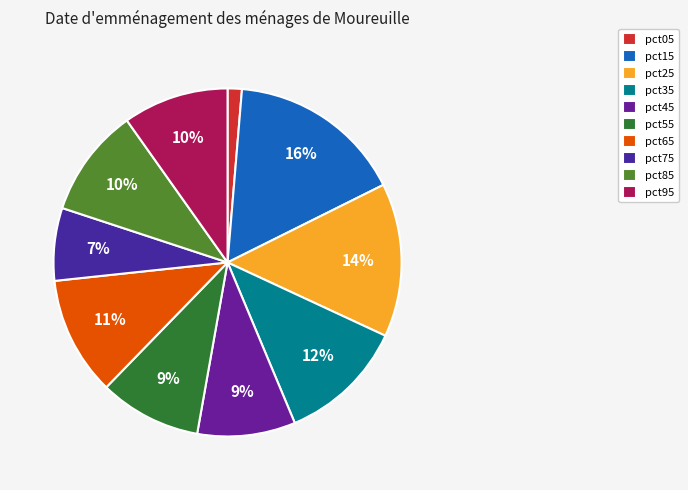

True or false: pct85 accounts for 10% of the total.

True